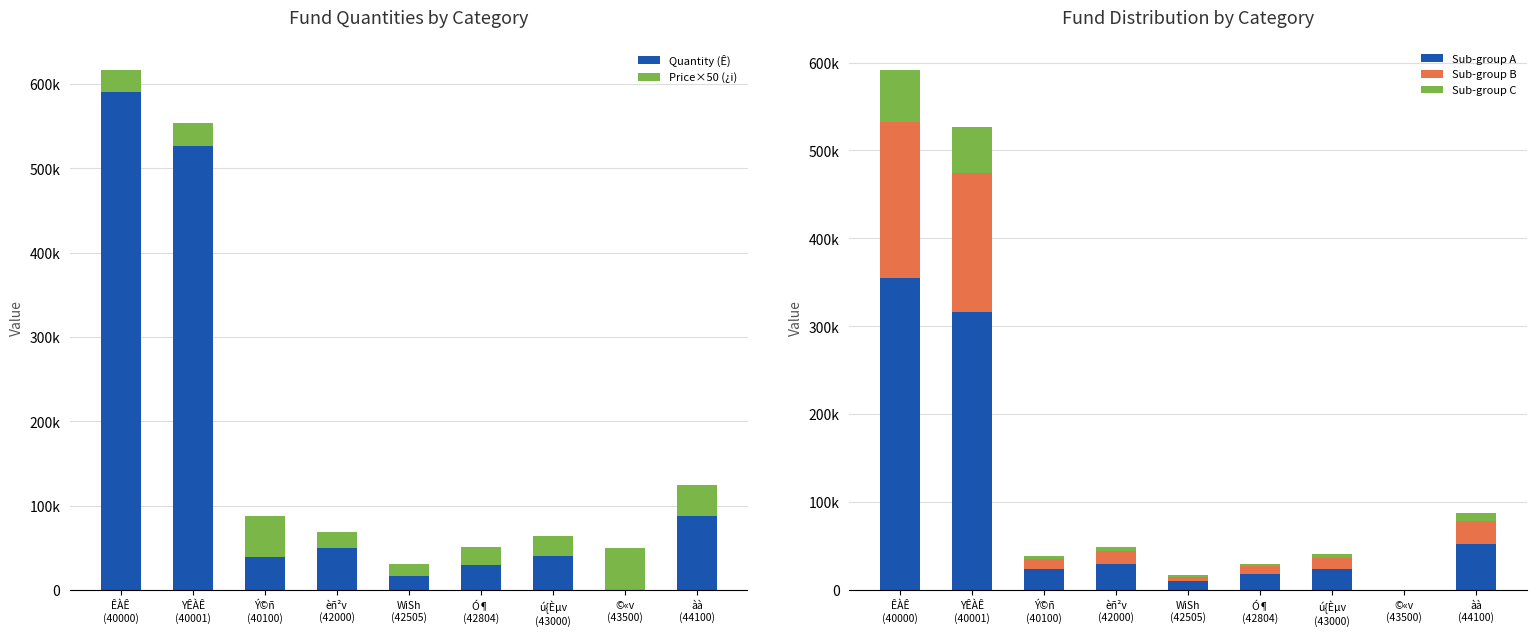

How many data points in Sub-group C are above 4087?

5